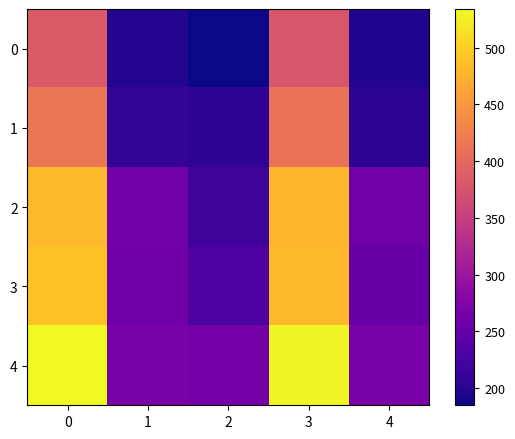

Which series has the largest range (max minus min)?

4